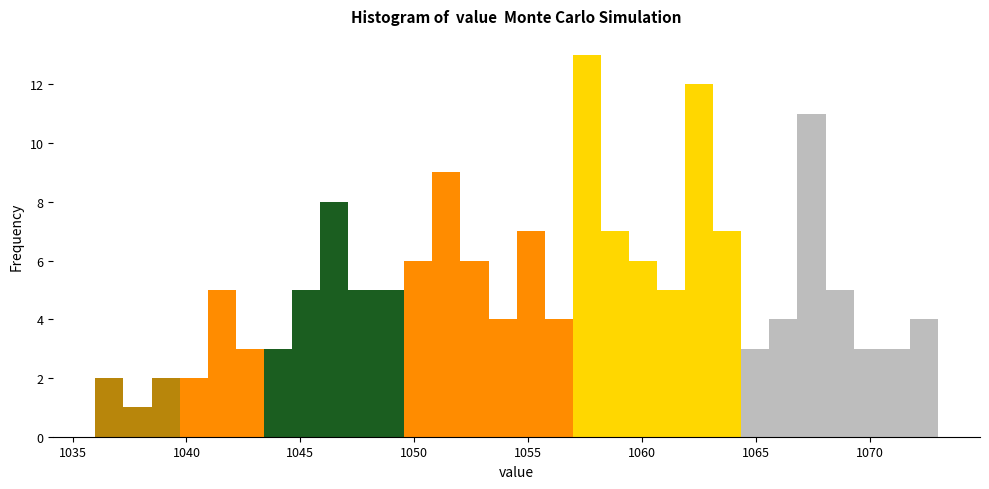

Around what value on the x-axis is the tallest bar? Give the approximate position of its centre, as read against the axis.

1057.5